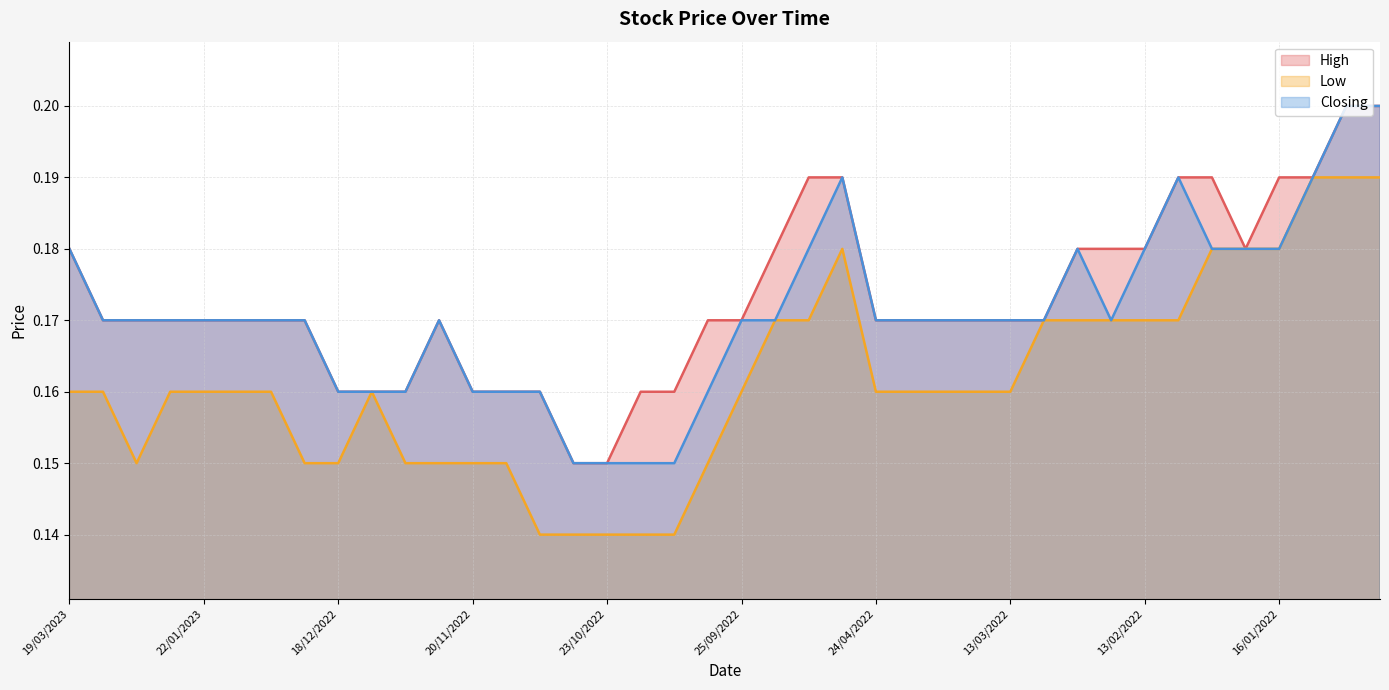

The Low series shows 0.1 at 04/09/2022. True or false?

False